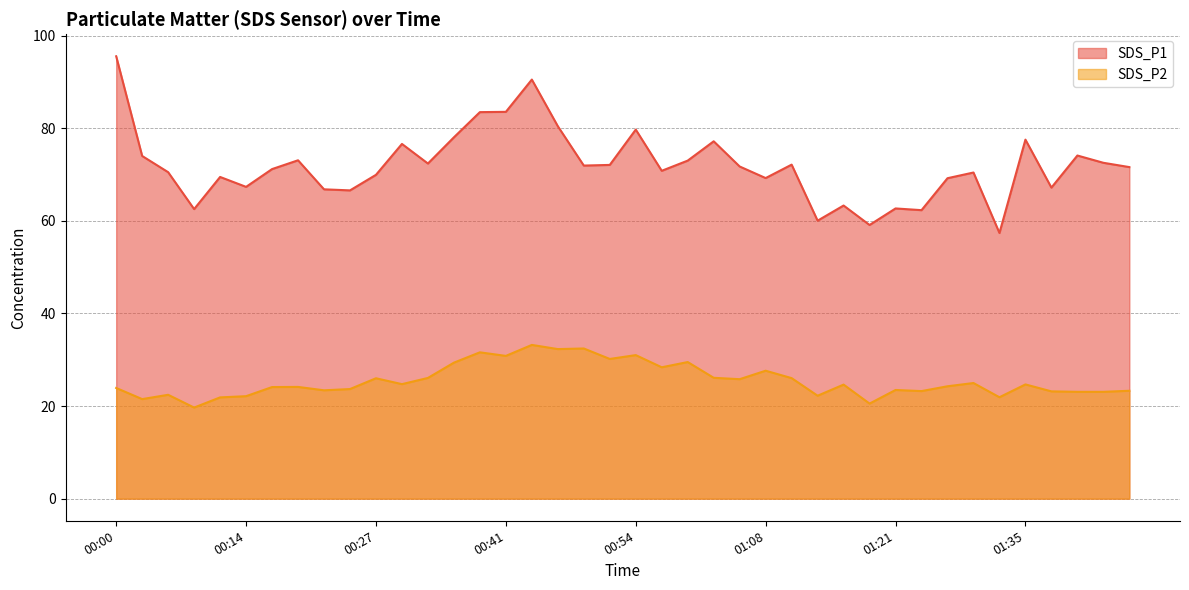

List the labels in order of SDS_P2 value, largest first.

00:43, 00:48, 00:46, 00:38, 00:54, 00:41, 00:51, 00:59, 00:35, 00:57, 01:08, 01:03, 00:33, 01:10, 00:27, 01:05, 01:29, 00:30, 01:35, 01:16, 01:26, 00:19, 00:16, 00:00, 00:25, 01:21, 00:22, 01:46, 01:23, 01:38, 01:41, 01:43, 00:05, 01:13, 00:14, 01:32, 00:11, 00:03, 01:18, 00:08